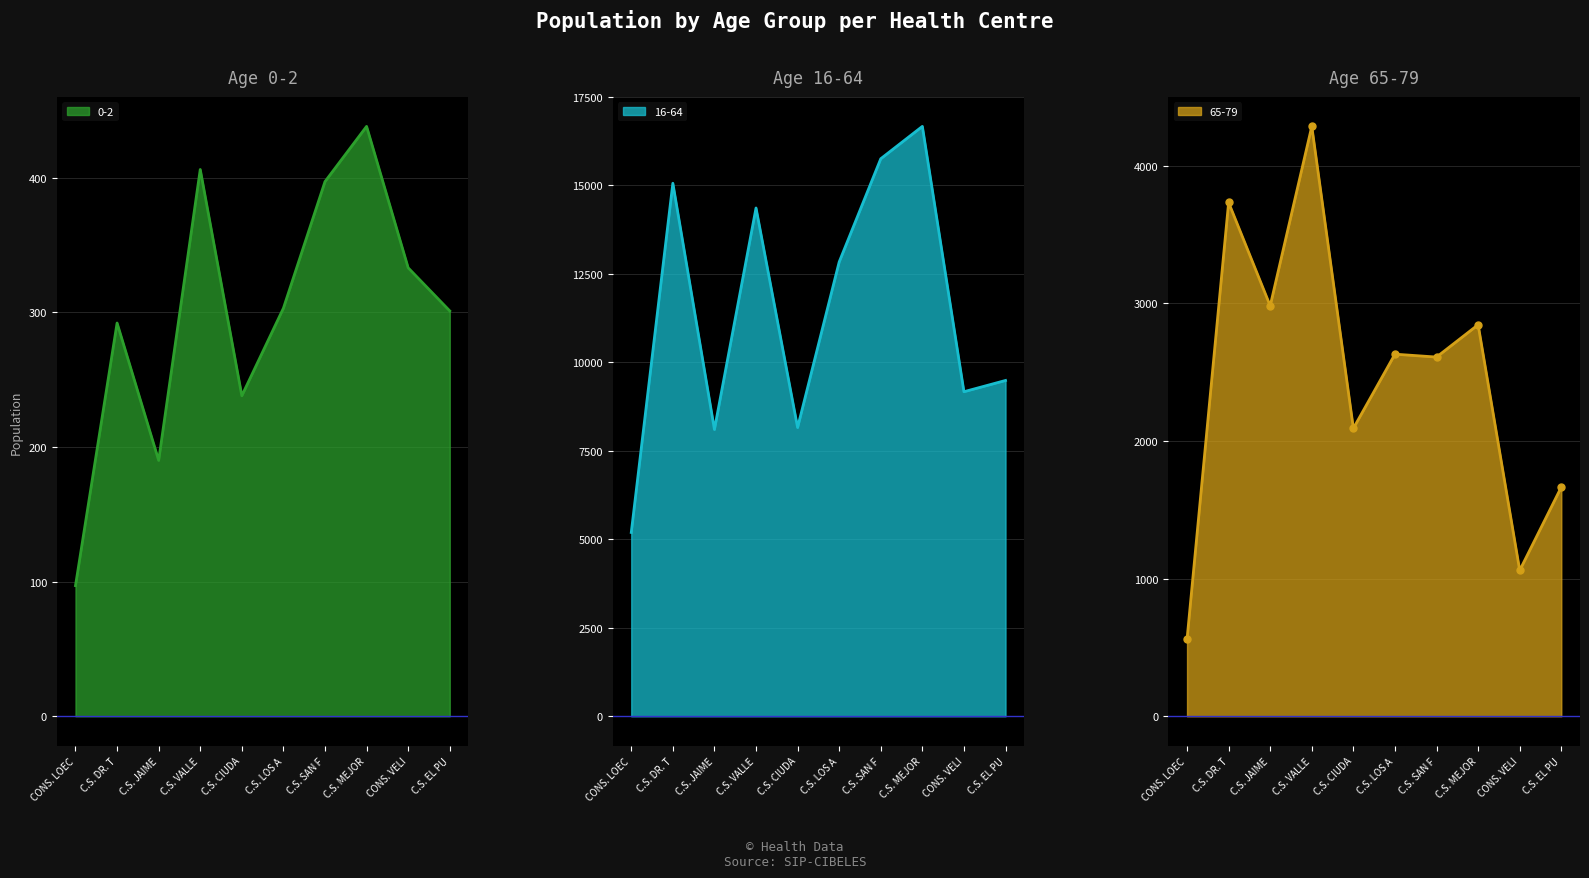

Is it true that 0-2 equals 233 at CONS. VELI?

False